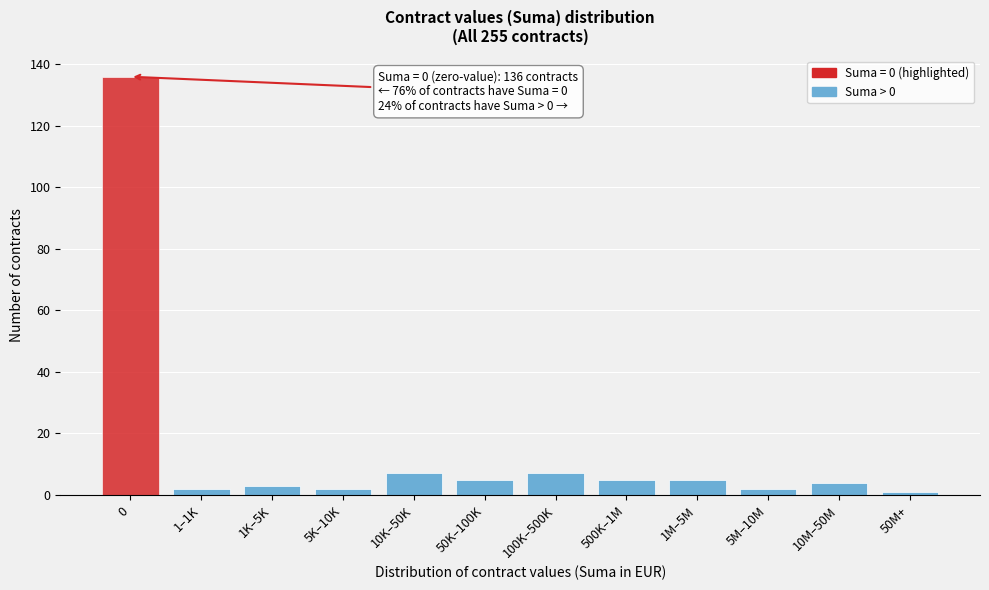

Reading left to right, transcribe all the data shown in this chart.

0=136	1–1K=2	1K–5K=3	5K–10K=2	10K–50K=7	50K–100K=5	100K–500K=7	500K–1M=5	1M–5M=5	5M–10M=2	10M–50M=4	50M+=1